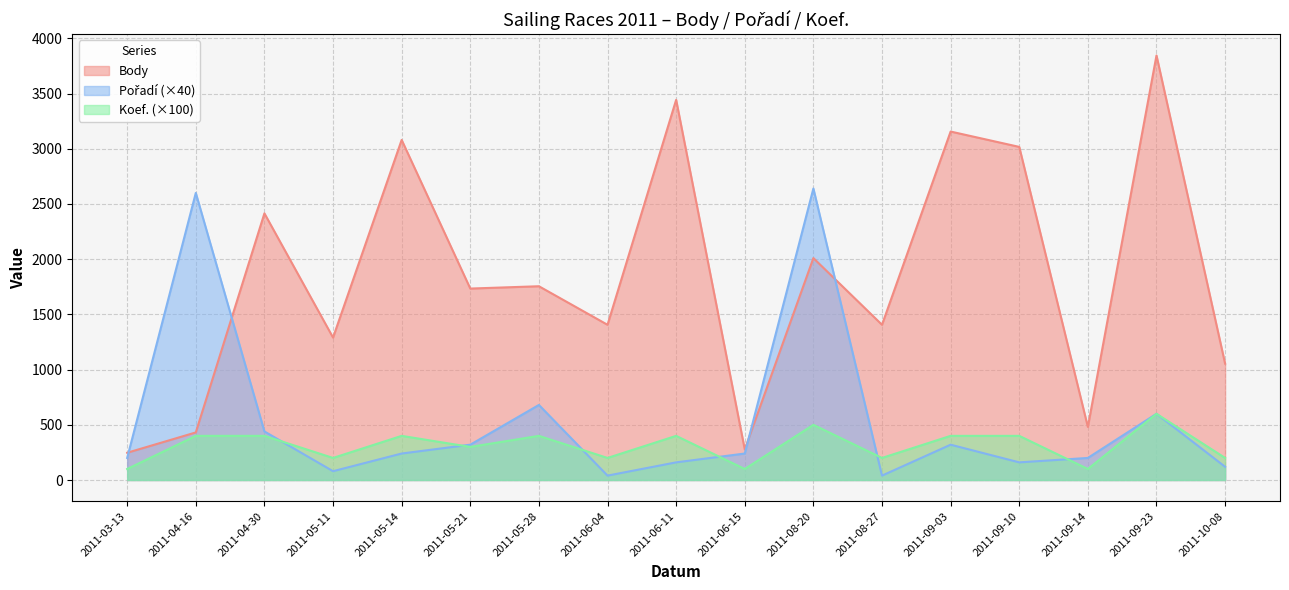

What position from the left is 2011-05-11?

4